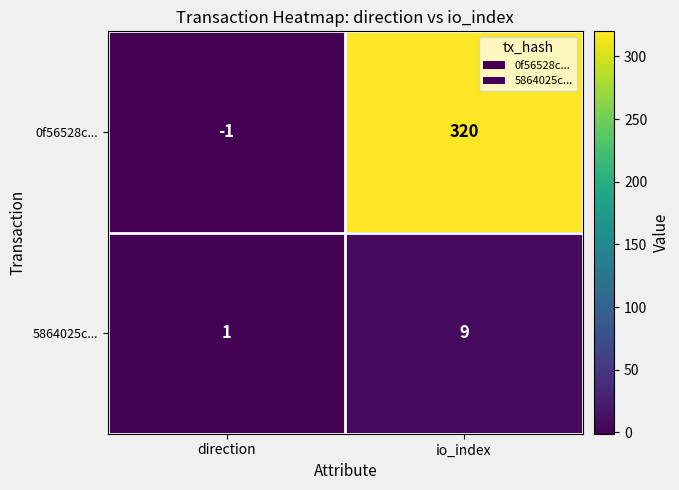

True or false: 0f56528c... has a value of -1 at direction.

True